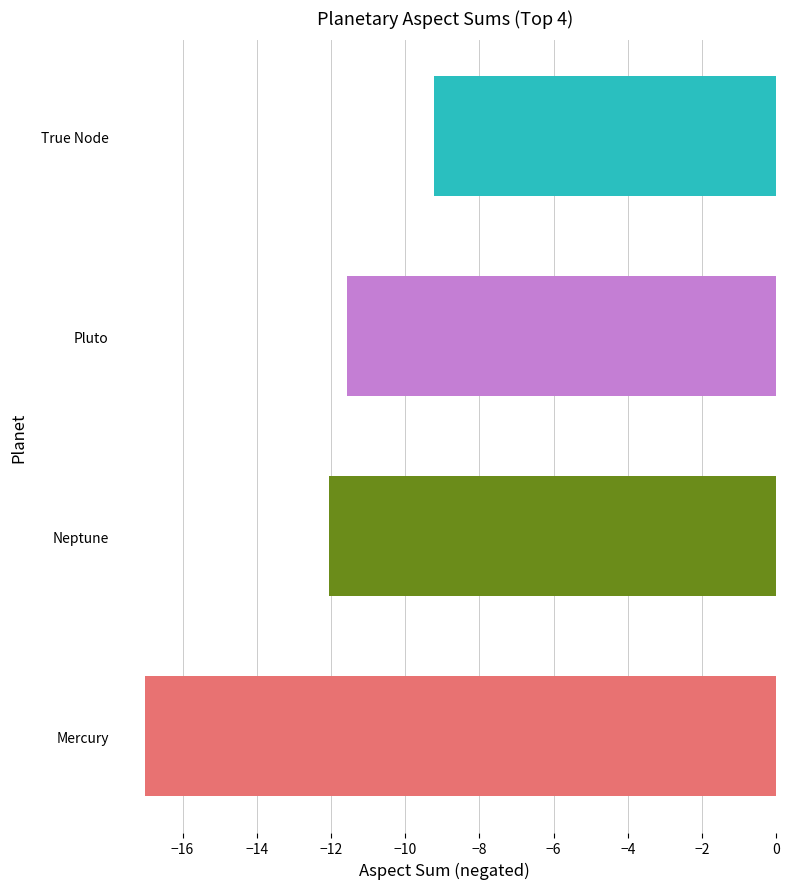

Is it true that the value at True Node is -9.2?

True